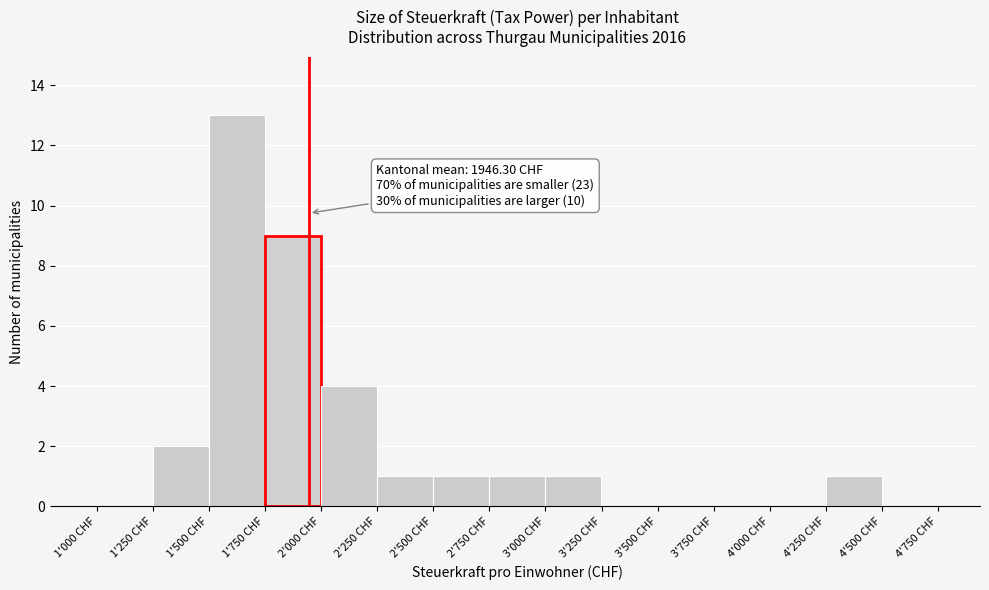

Reading left to right, what are all the values shown in this chart?

1'000 CHF=0	1'250 CHF=2	1'500 CHF=13	1'750 CHF=9	2'000 CHF=4	2'250 CHF=1	2'500 CHF=1	2'750 CHF=1	3'000 CHF=1	3'250 CHF=0	3'500 CHF=0	3'750 CHF=0	4'000 CHF=0	4'250 CHF=1	4'500 CHF=0